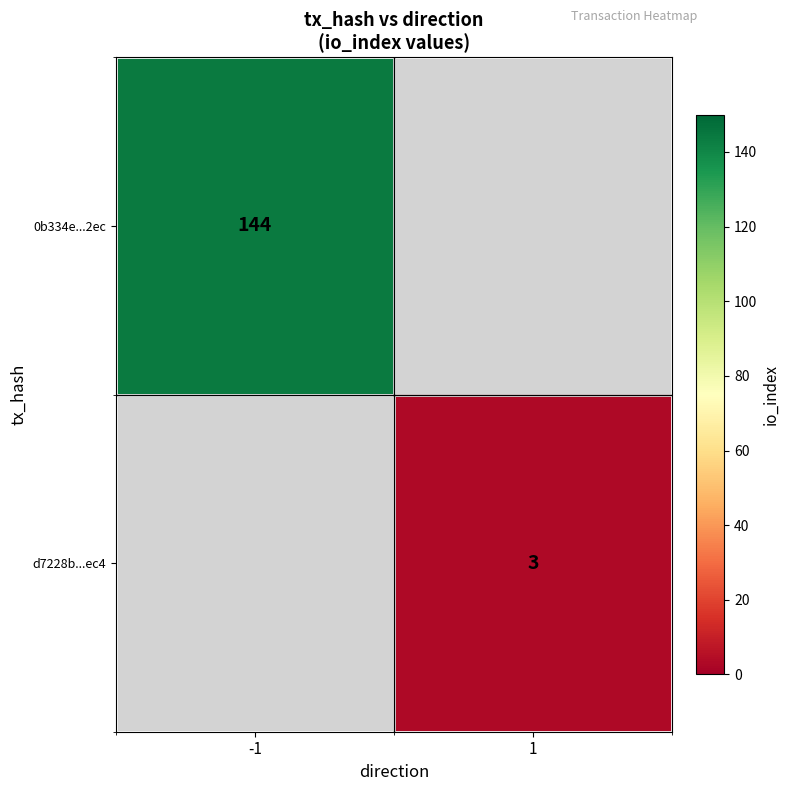

True or false: d7228b...ec4 has a value of 3 at 1.

True